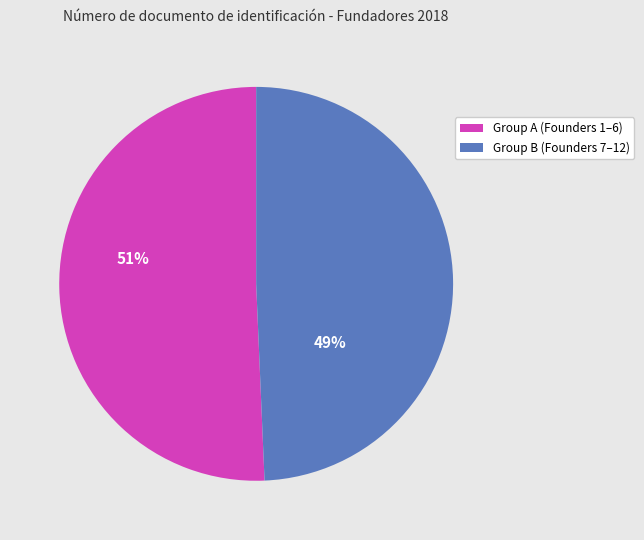

Does any single category account for the majority?

Yes